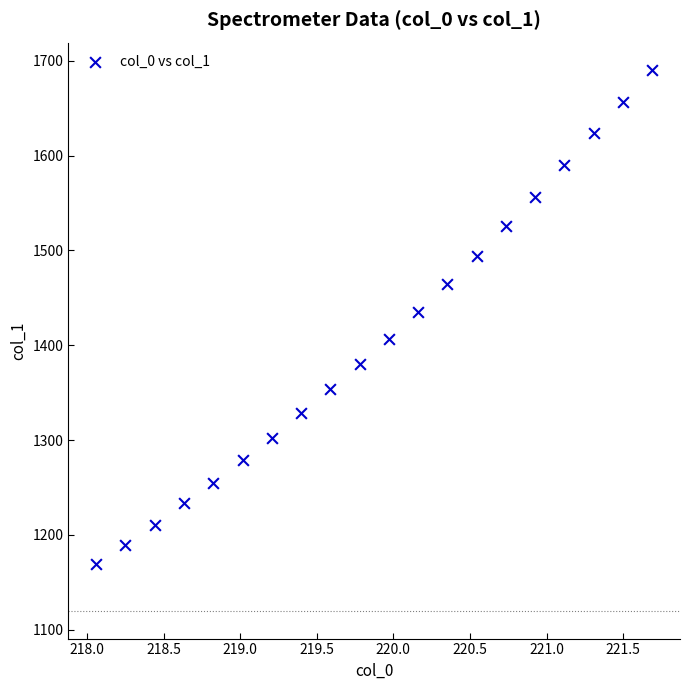

What is the range of Y values (max minus min)?

521.3